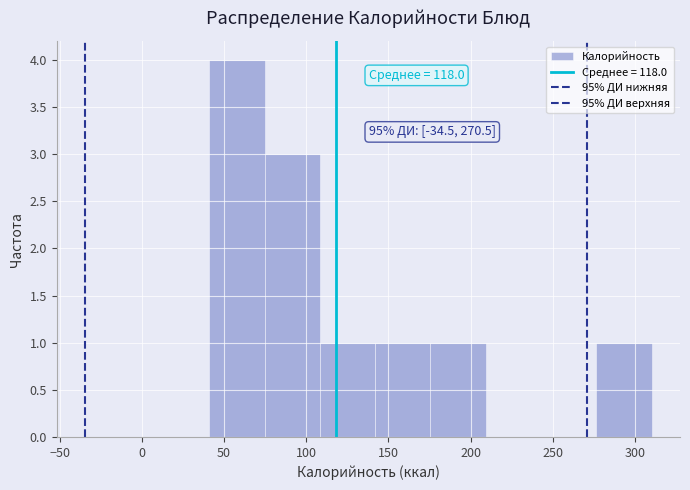

Which range on the x-axis has the tallest bar?

40 to 75